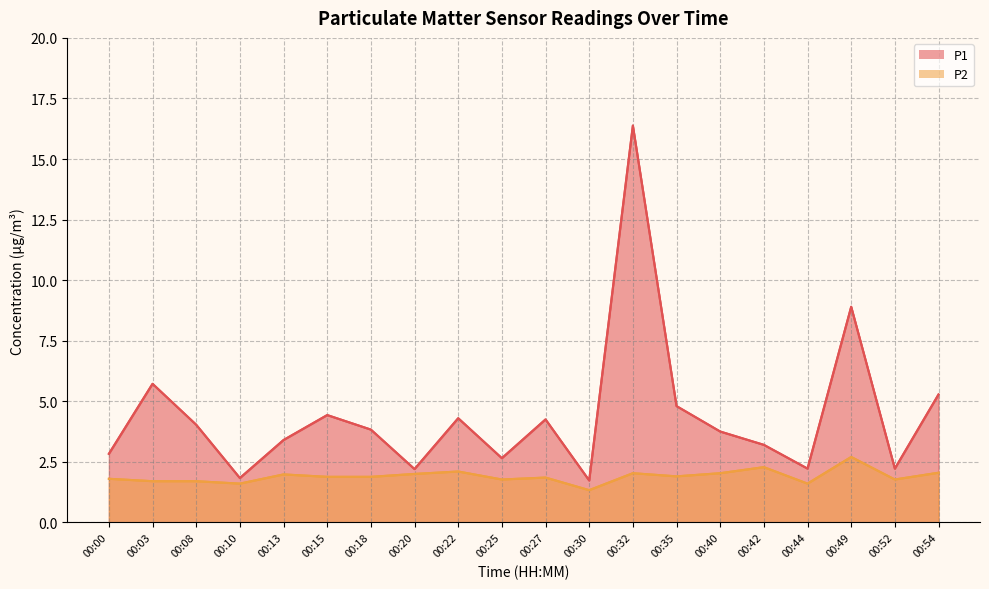

Where does the P1 series first go above 3?

00:03